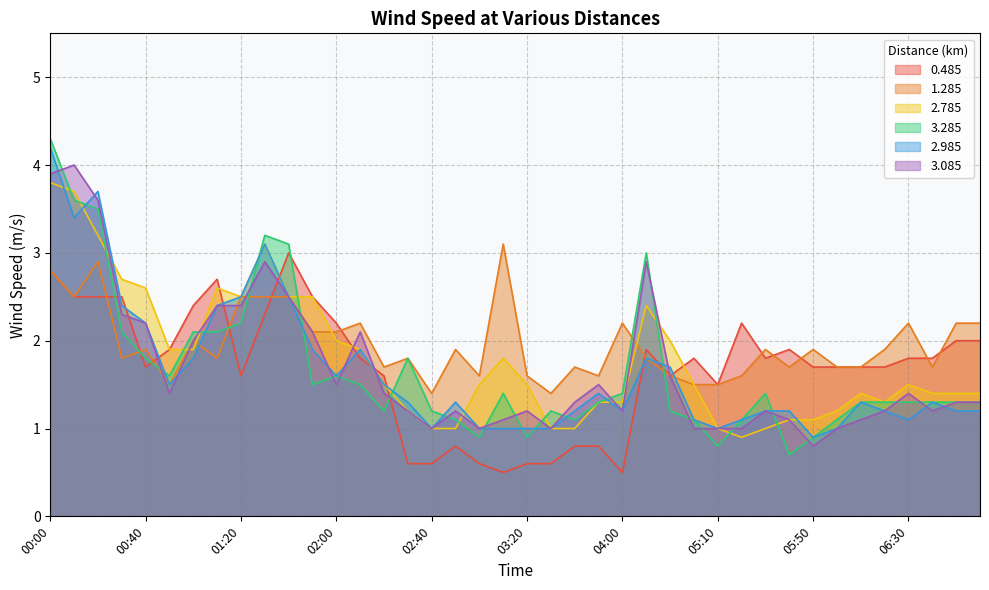

Rank the series by their maximum value, from highest to lowest.

3.285, 2.985, 3.085, 2.785, 1.285, 0.485